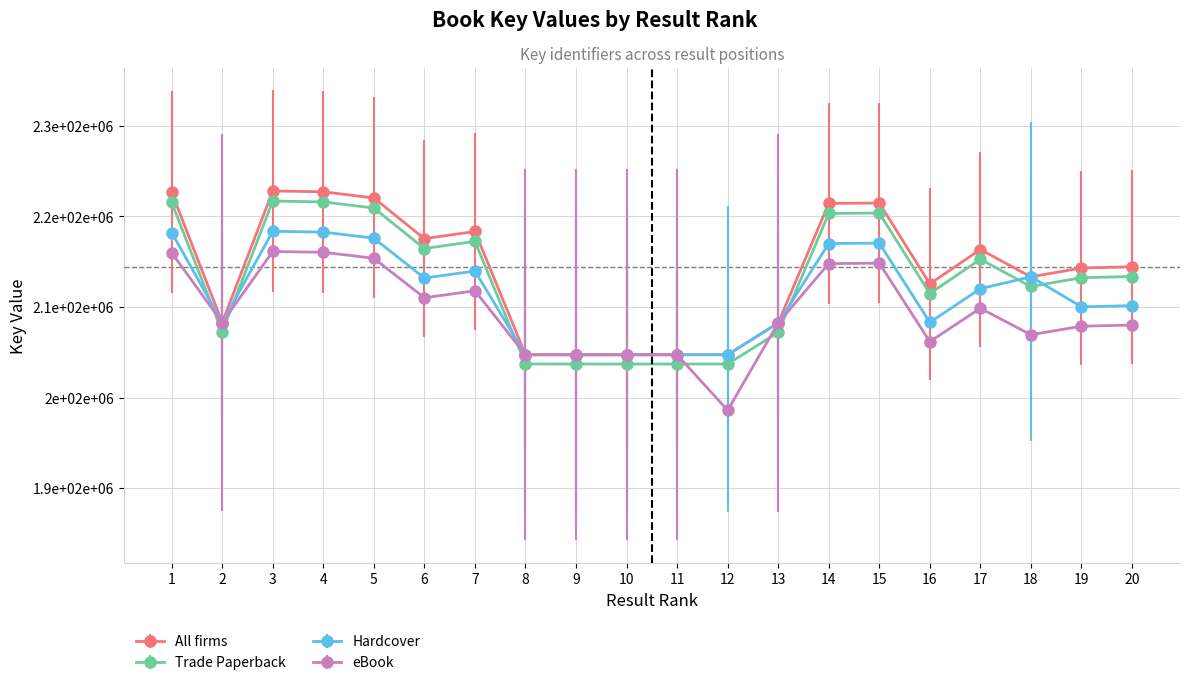

Does the chart have visible grid lines?

Yes